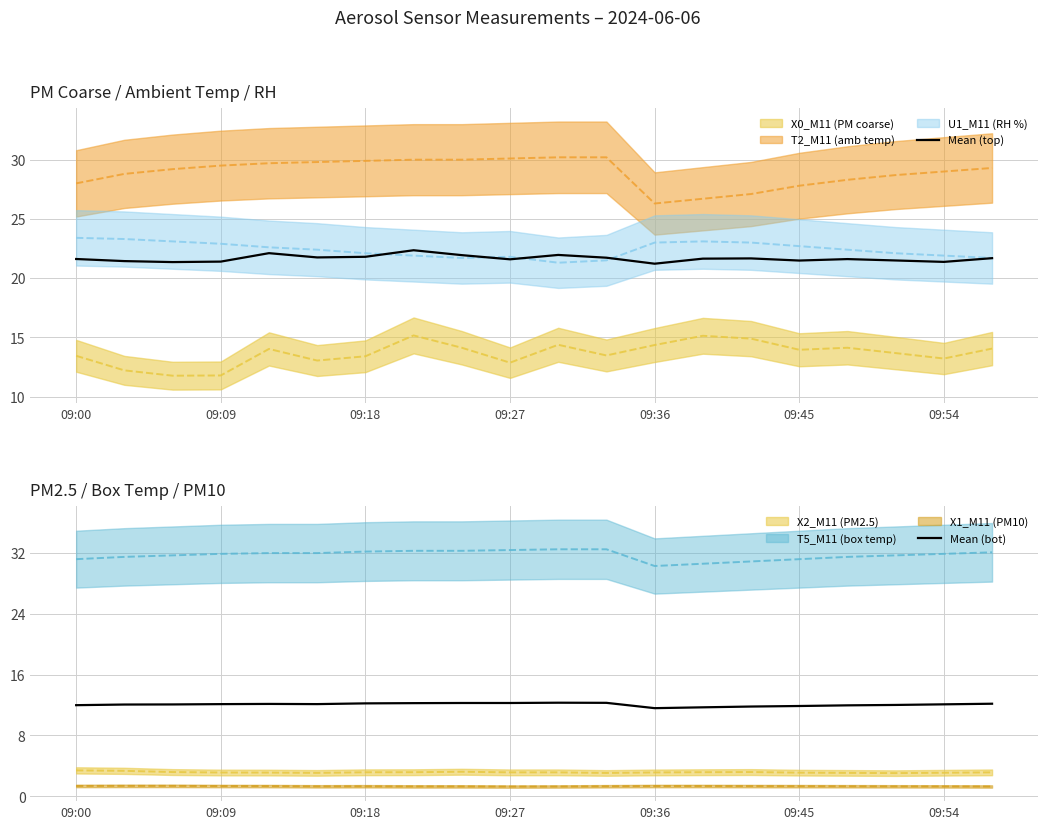

Where is Mean (bot) nearest to the value 11?

09:36